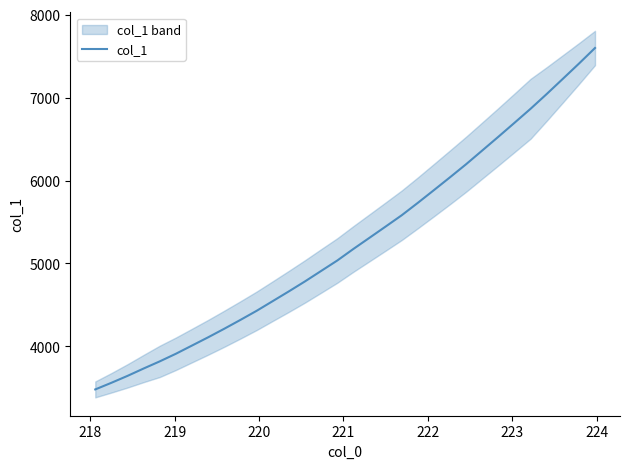

How many values are below 5174?

16